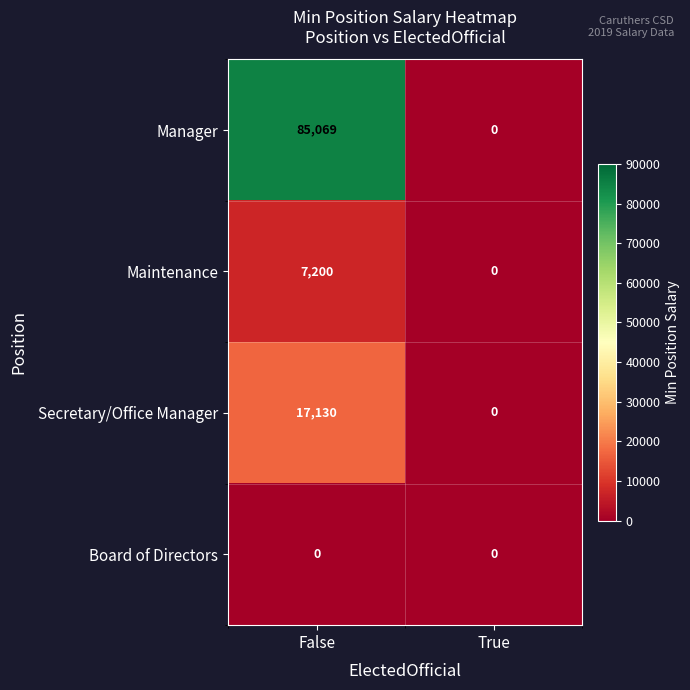

List the series in order of their peak value, highest first.

Manager, Secretary/Office Manager, Maintenance, Board of Directors